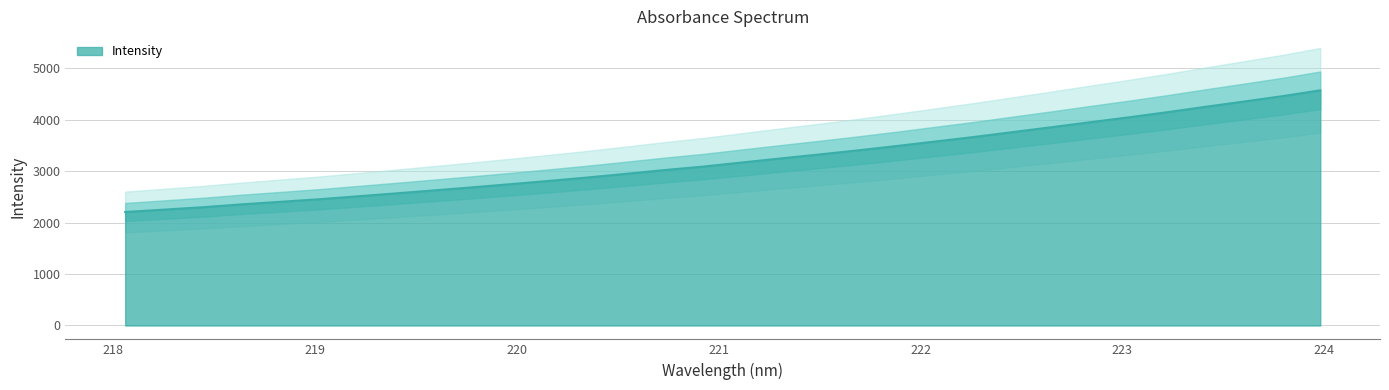

The chart shows a value of 535.5 at 218.0596. True or false?

False